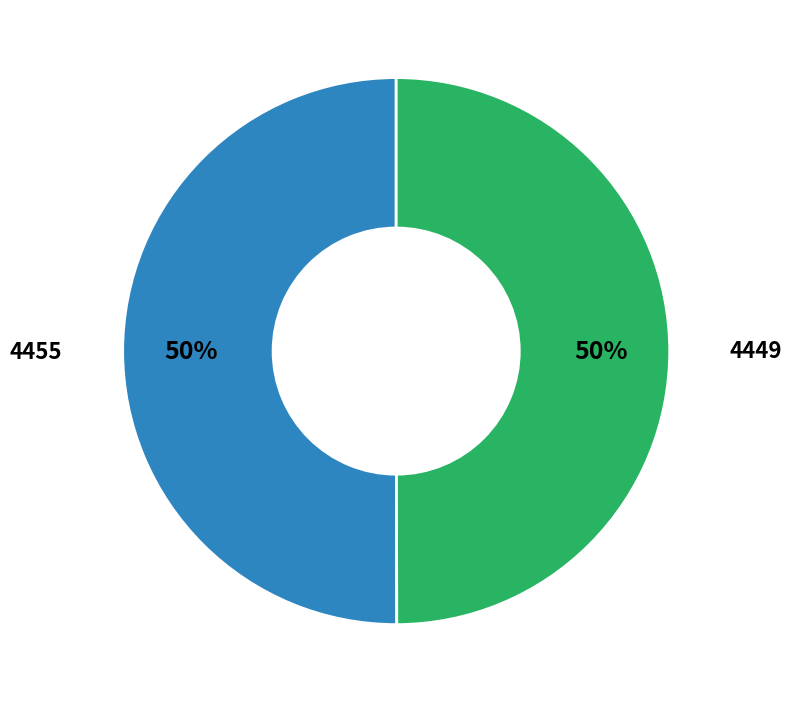

Is it true that 4449 is 50% of the pie?

True